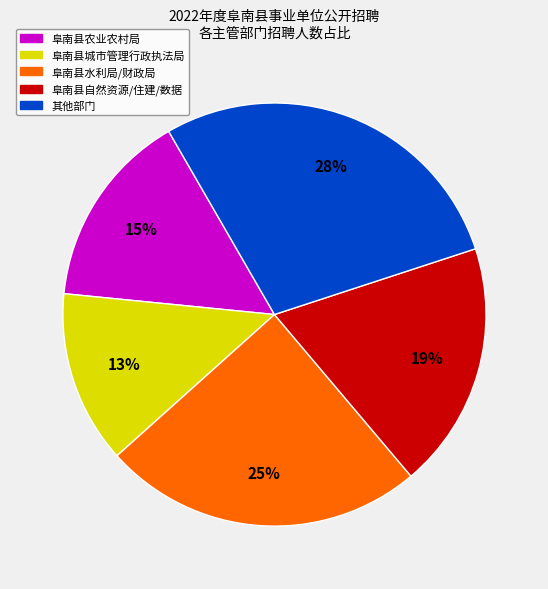

To the nearest percent, what is the average slice percentage?

20%